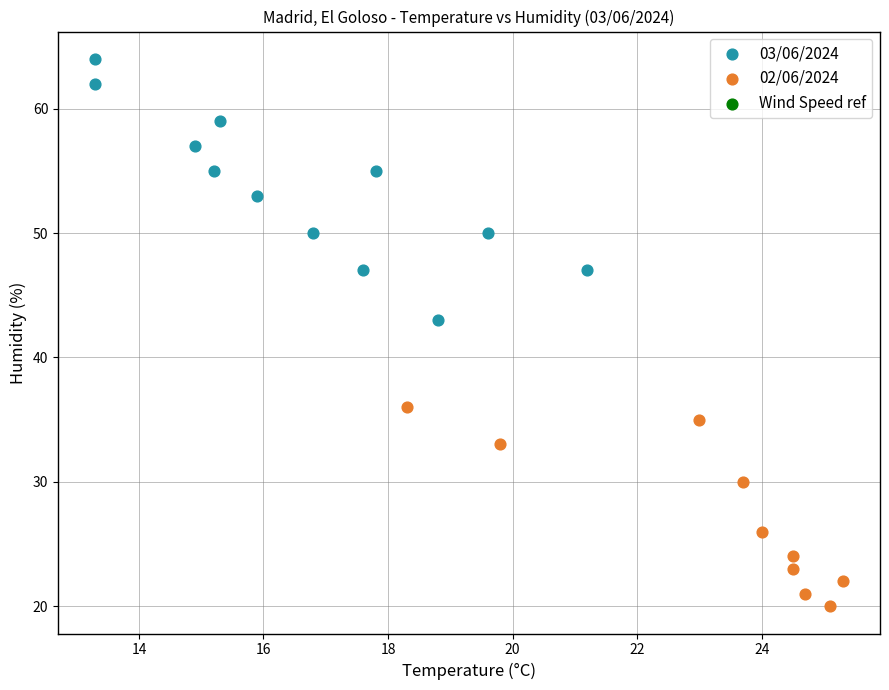

Which series has the largest Y range (max minus min)?

03/06/2024